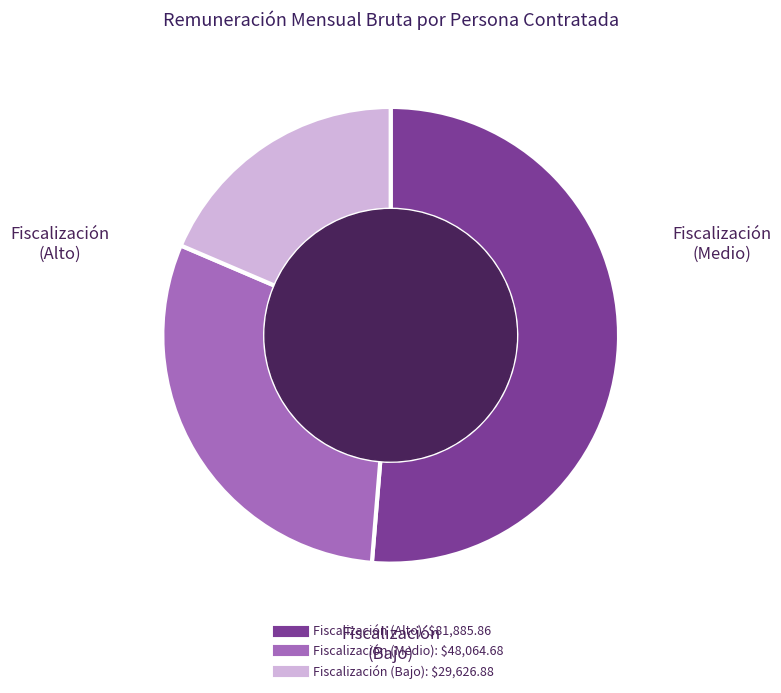

Does any single category account for the majority?

Yes